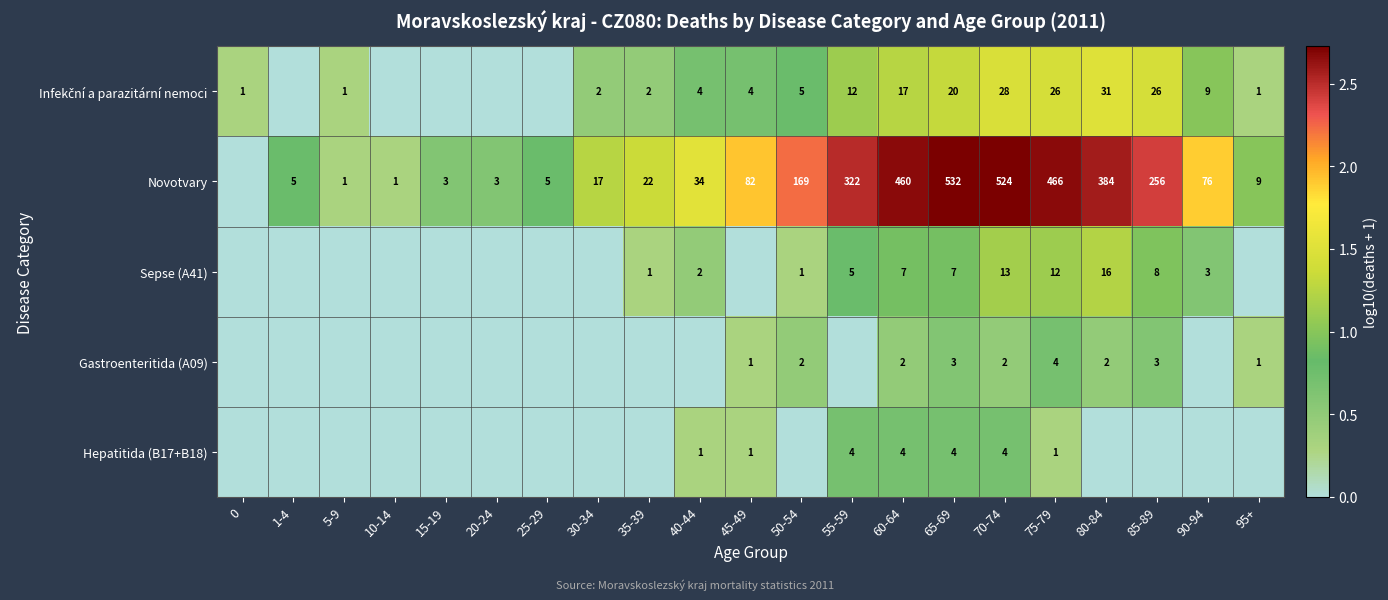

The Novotvary series shows 4 at 30-34. True or false?

False